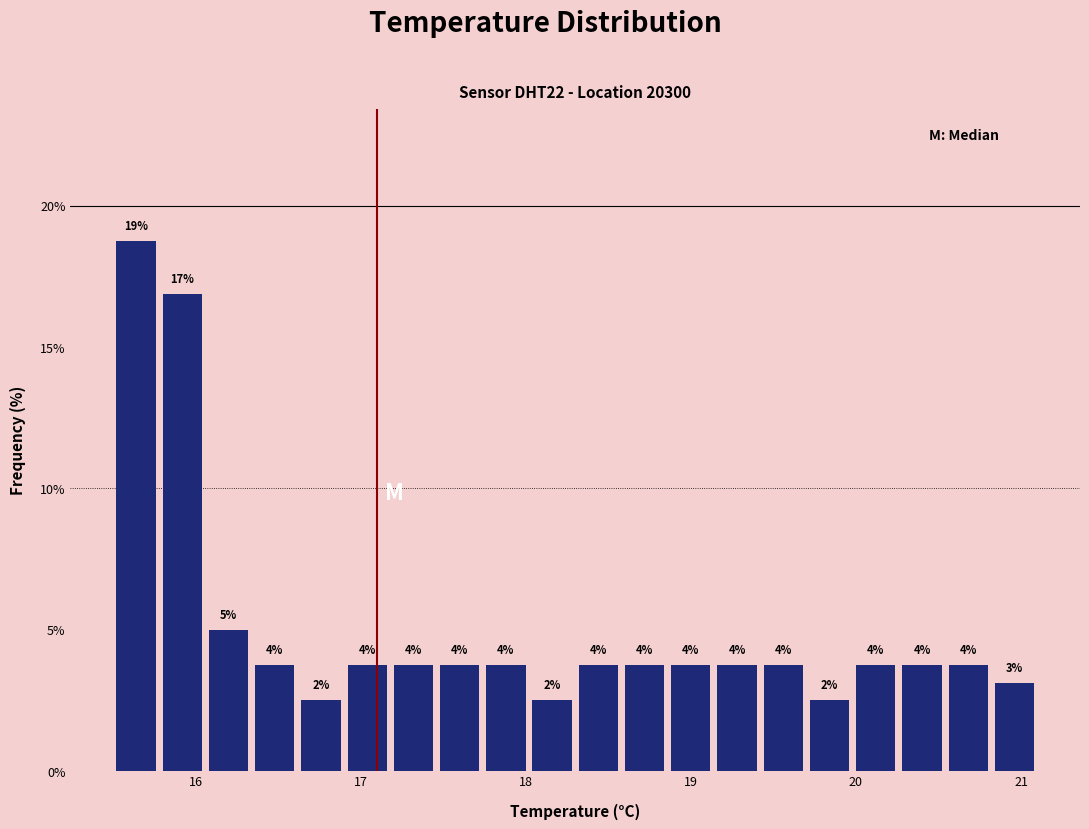

Read against the x-axis, roughly where is the centre of the tallest bar?

15.6